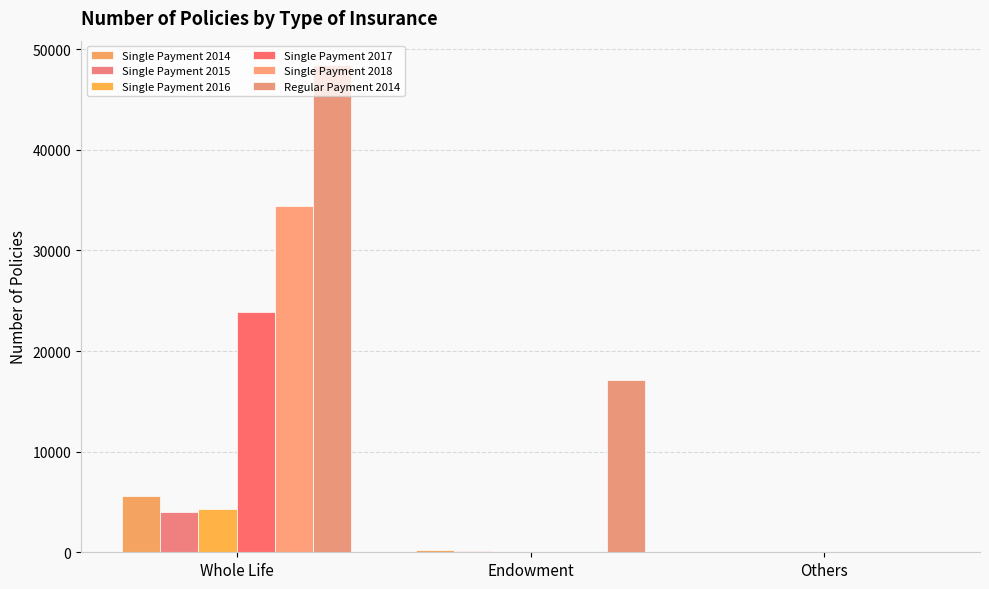

How many groups of bars are there?

3